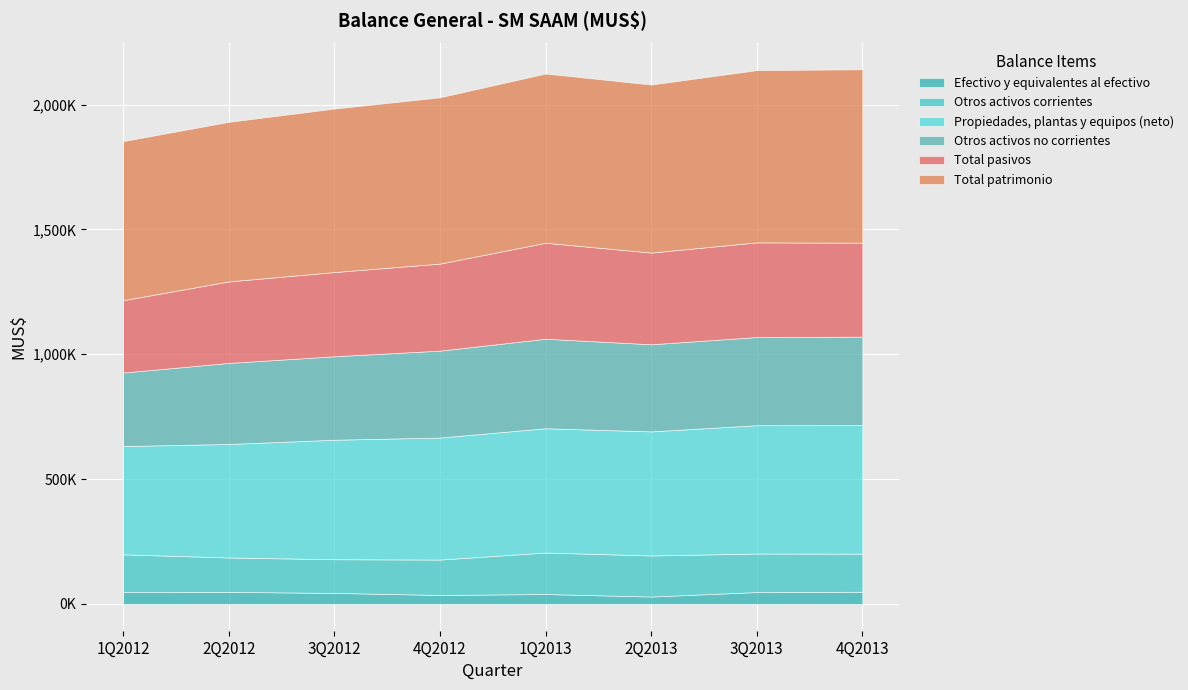

What is the difference between the Total patrimonio values at 2Q2013 and 3Q2013?

17063.0